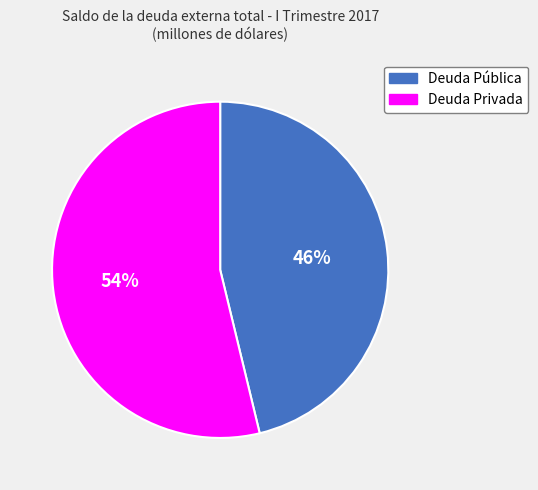

What percentage is the Deuda Privada slice, to the nearest percent?

54%